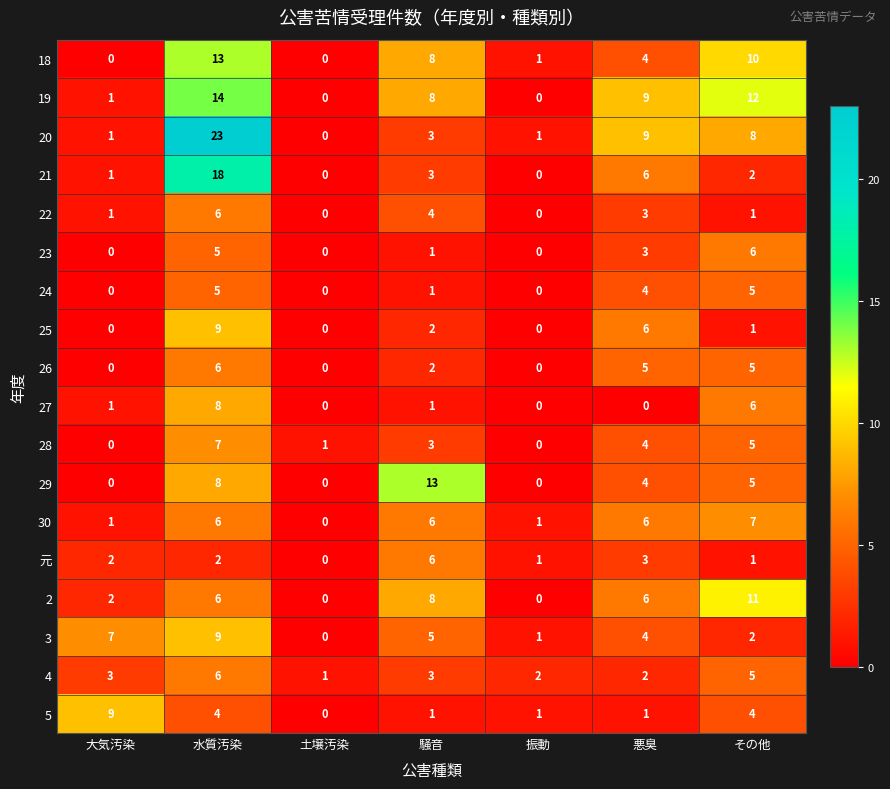

What is the sum of all 18 values?

36